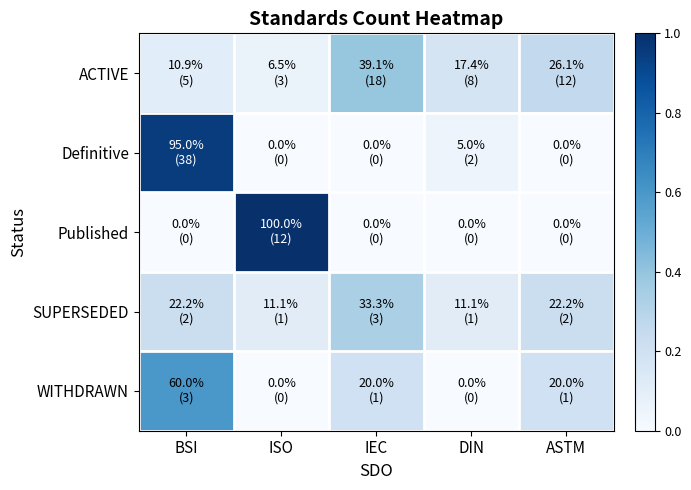

What is the spread (max minus min) of values at DIN?

0.2